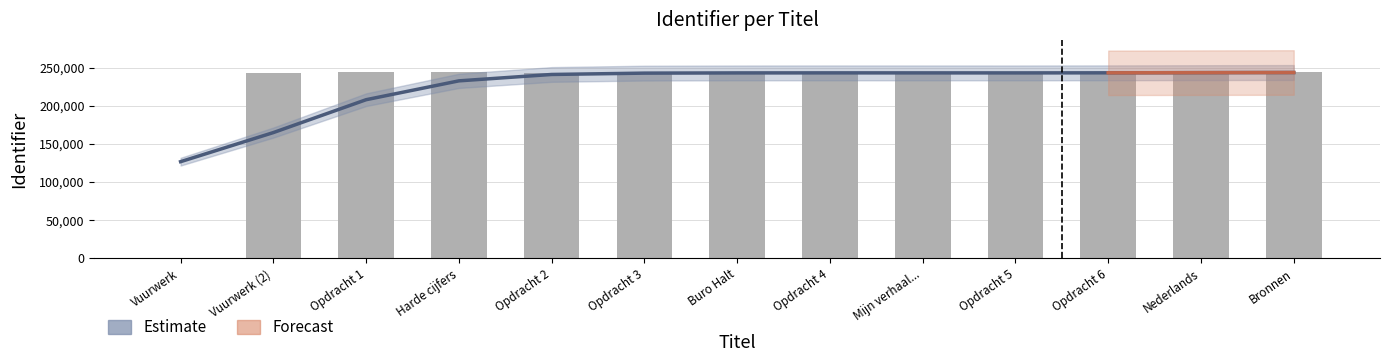

At which category is the sum across all series the highest?

Bronnen